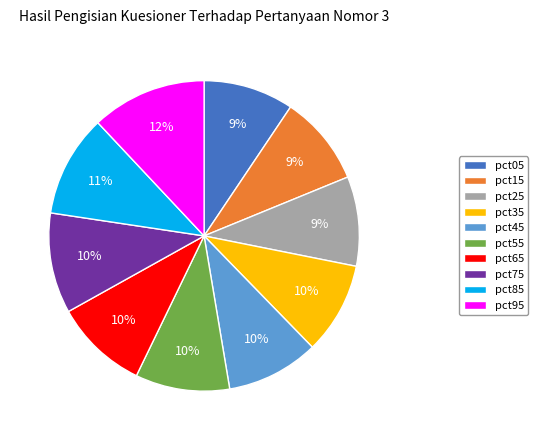

Do pct15 and pct95 together represent more than half of the pie?

No